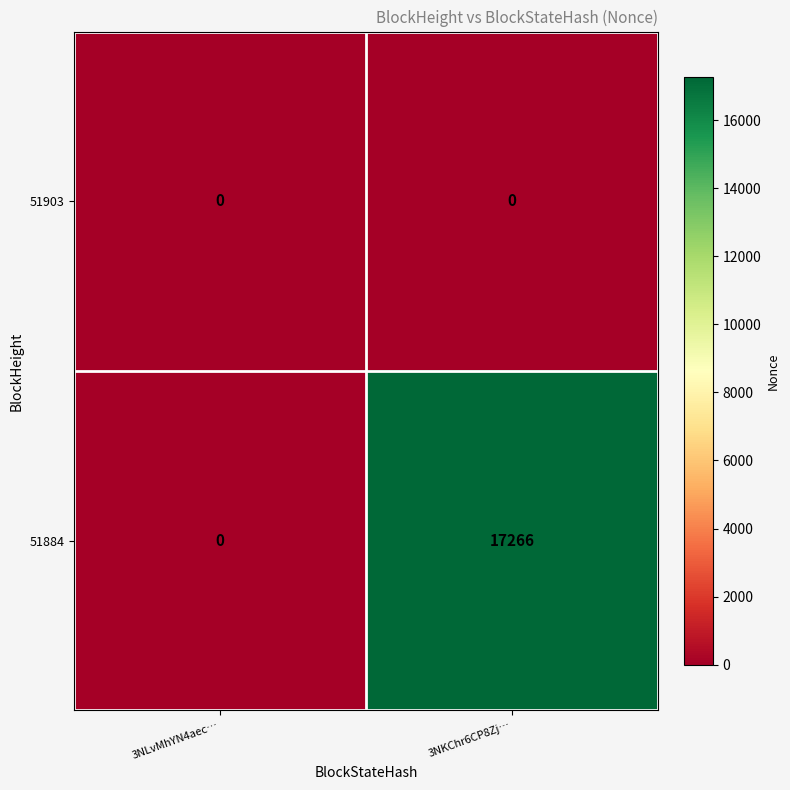

Rank the series by their average value, from lowest to highest.

51903, 51884